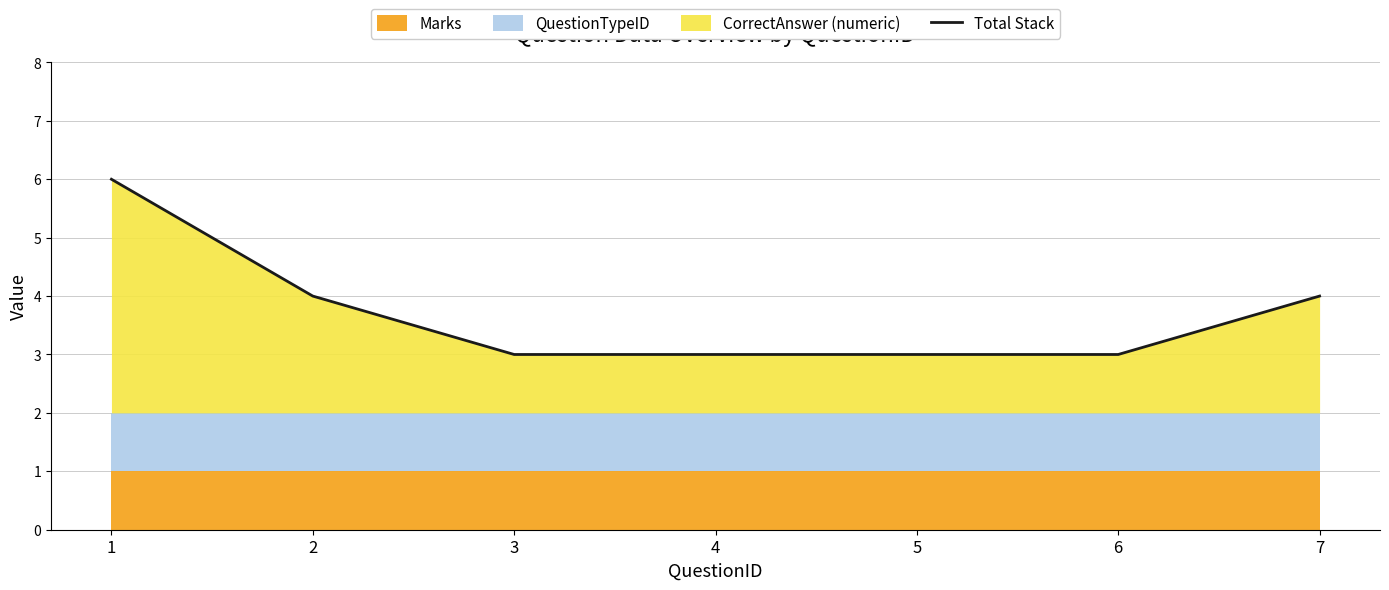

List the labels in order of value, smallest first.

3, 4, 5, 6, 2, 7, 1